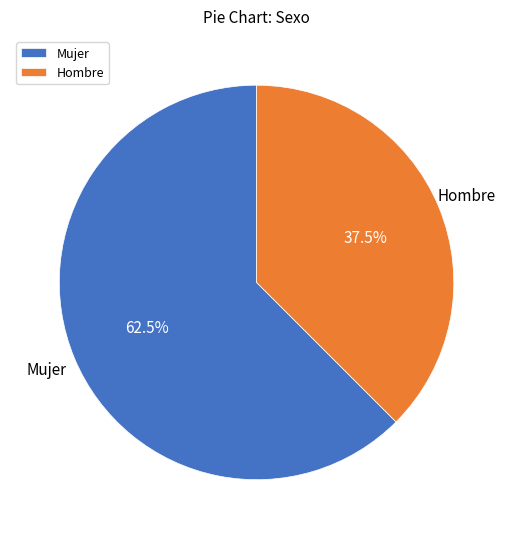

What percentage do Mujer and Hombre together represent?

100.0%